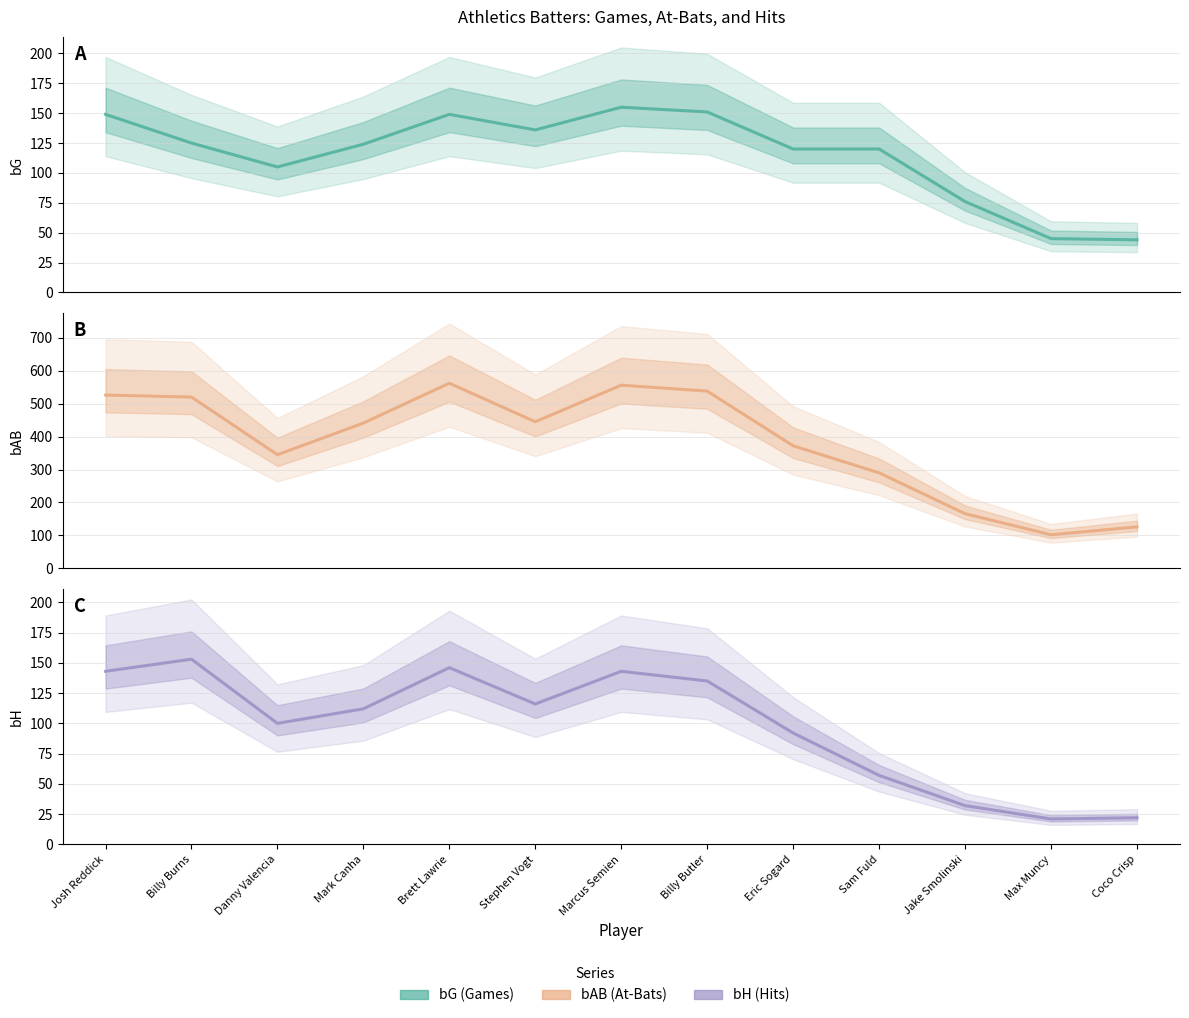

Is it true that bH equals 170 at Stephen Vogt?

False